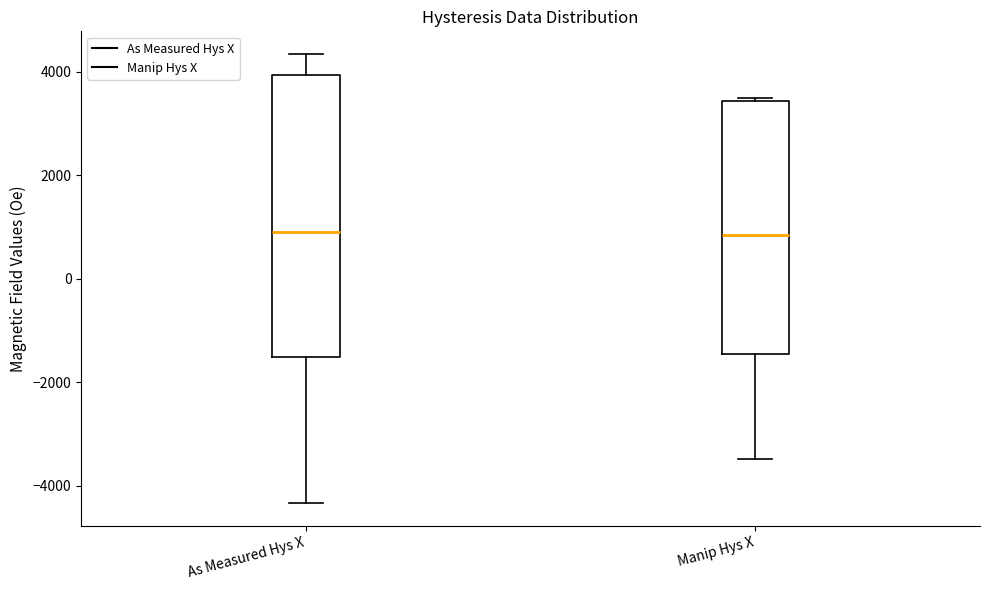

Reading left to right, transcribe this box plot: for each box, give where its median line is, the range the box spans, and where its two whiskers end, as read against the y-axis. The values are not printed on the chart, so give them approximately, as read against the axis.

As Measured Hys X: median 800, box -1600 to 4000, whiskers -4400 to 4400
Manip Hys X: median 800, box -1400 to 3400, whiskers -3400 to 3400